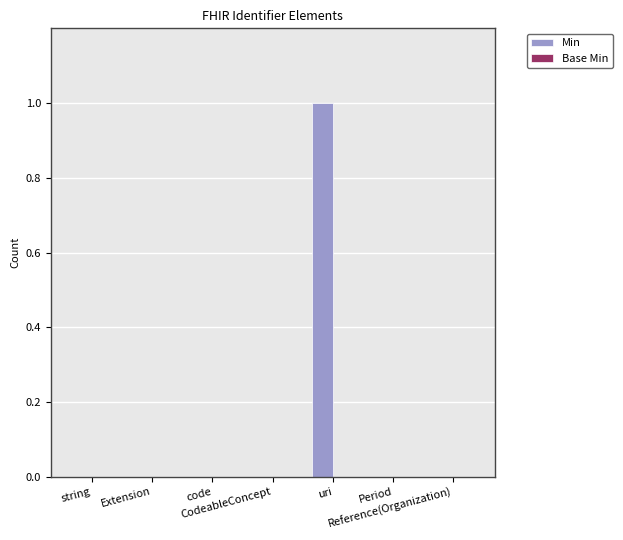

Are the bars grouped side by side (vs. stacked)?

No